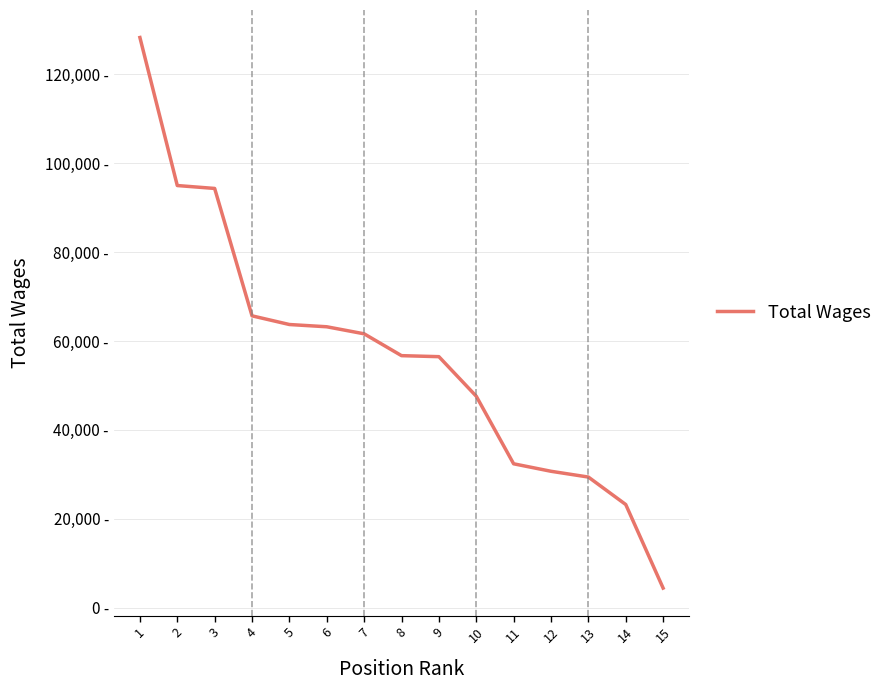

Is it true that the value at 14 is 23203?

True